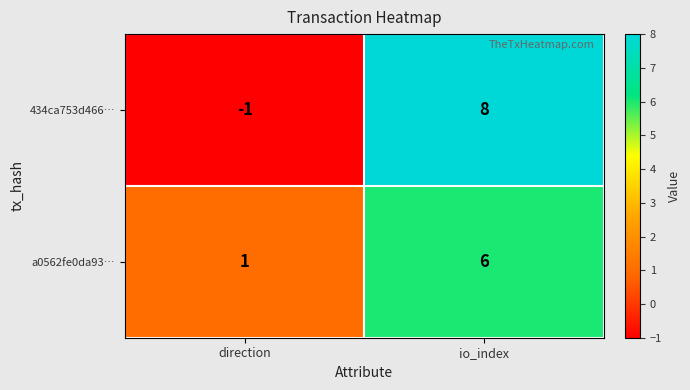

What is the average value of the a0562fe0da93… series?

4